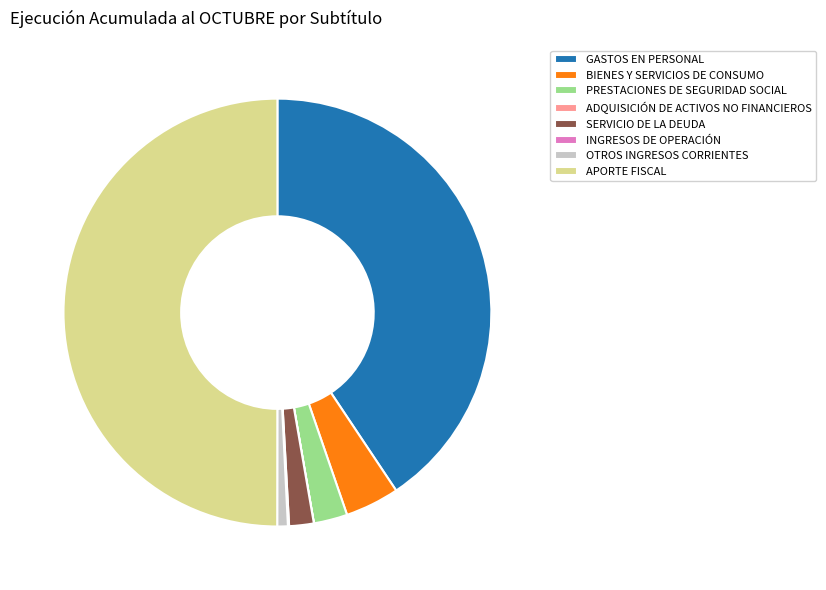

True or false: APORTE FISCAL accounts for 65% of the total.

False